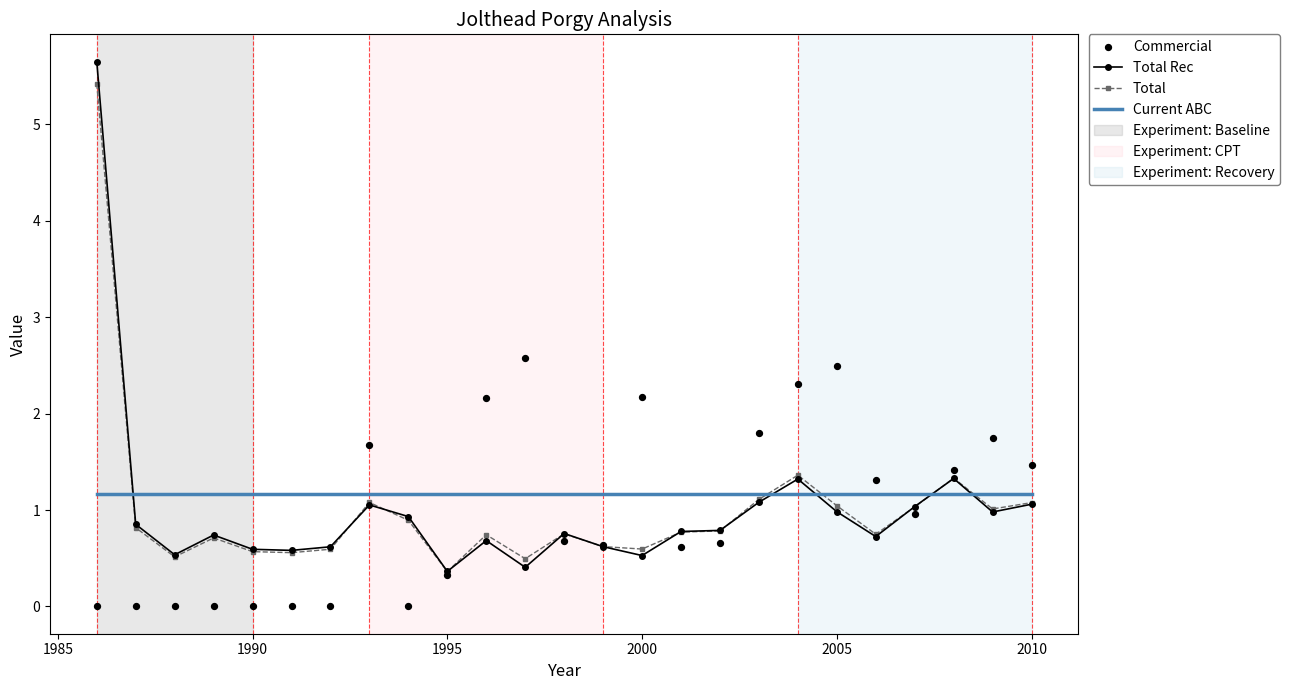

What are all the series names shown in the legend?

Total Rec, Total, Current ABC, Commercial